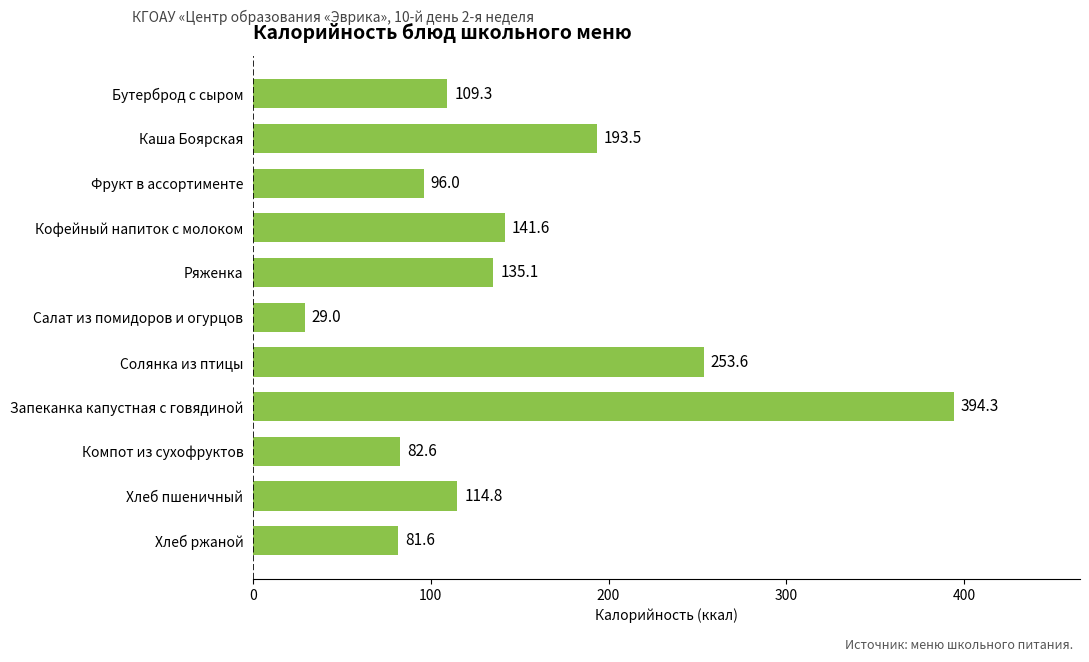

Which has a higher value, Солянка из птицы or Фрукт в ассортименте?

Солянка из птицы